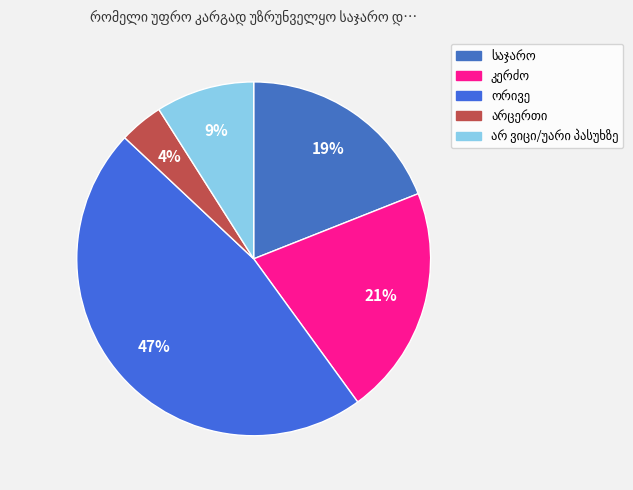

How many segments does this pie chart have?

5